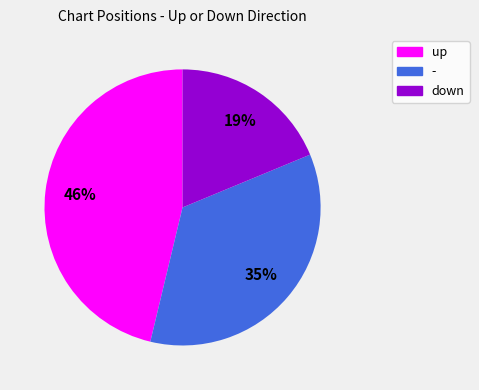

To the nearest percent, what percentage of the pie is -?

35%